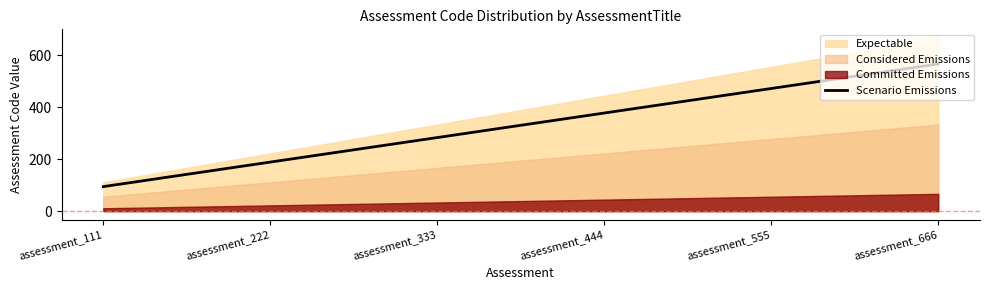

Where is the data nearest to the value 330?

assessment_333